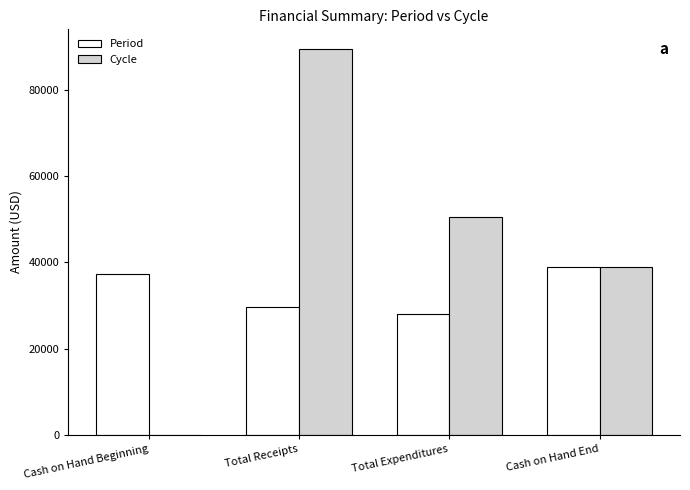

How many values in Cycle are above zero?

3